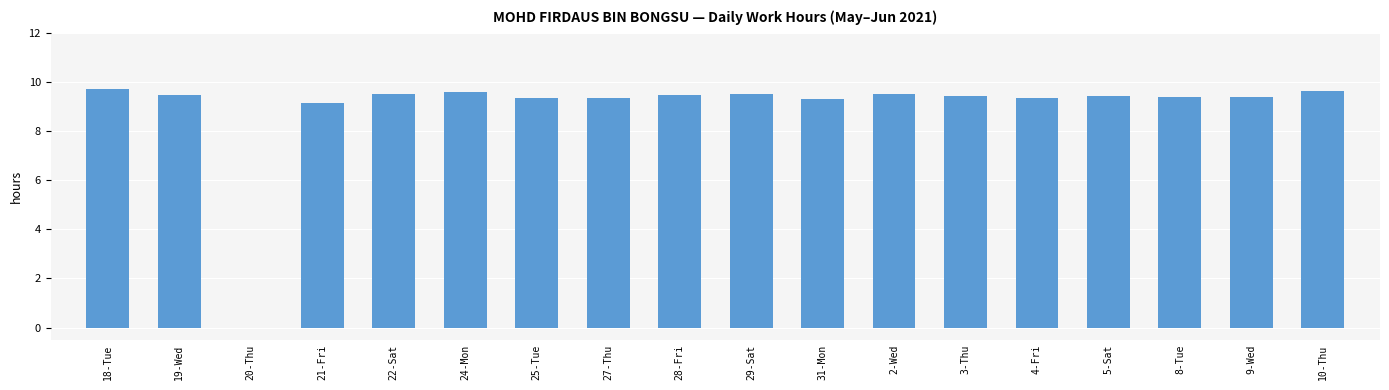

What is the sum of the values at 29-Sat and 5-Sat?

18.9